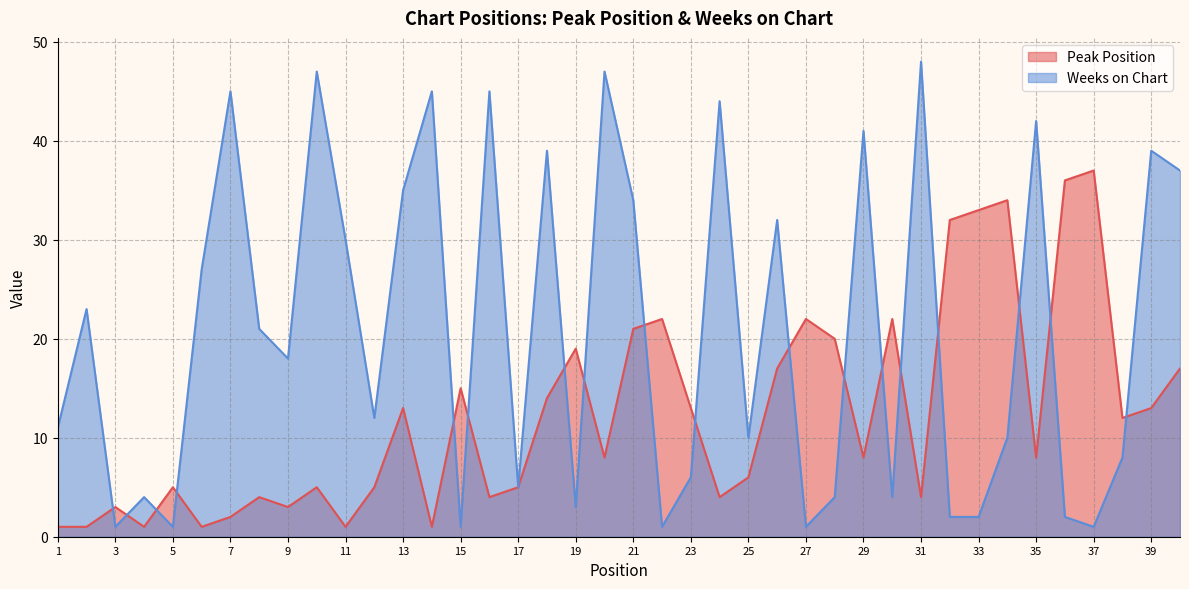

In Peak Position, how many points are higher than both neighbors (excluding endpoints)?

12